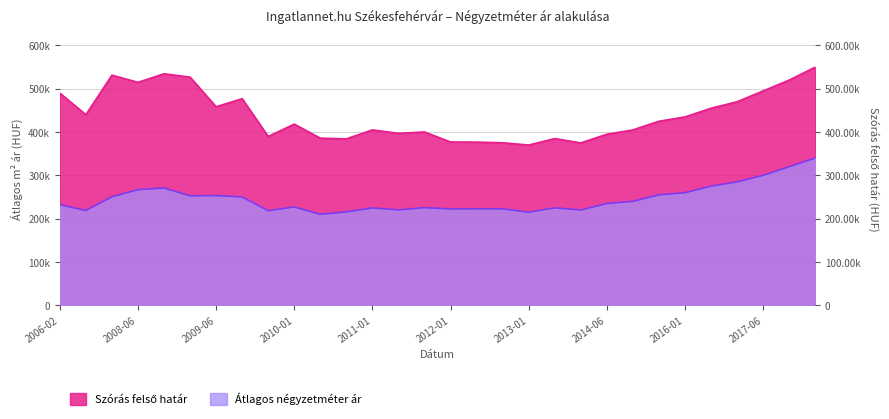

Where is the first local maximum for Szórás felső határ?

2008-01